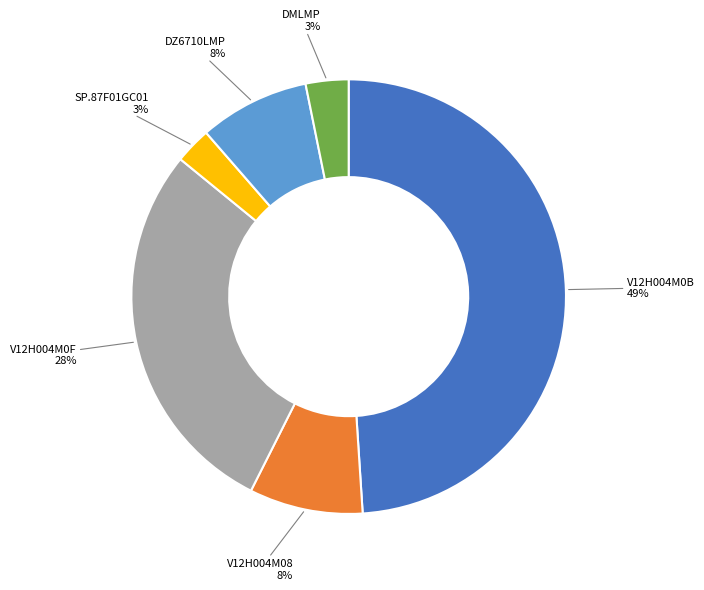

To the nearest percent, what is the difference between the largest and smallest slice percentages?

46%